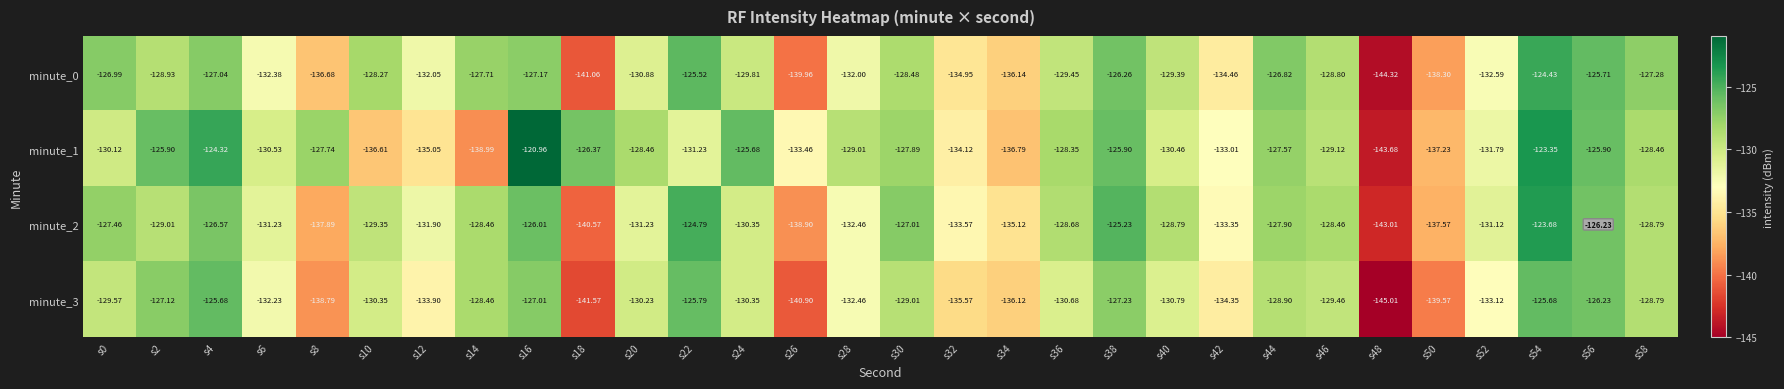

Is the value of minute_2 at s12 greater than the value of minute_1 at s26?

Yes